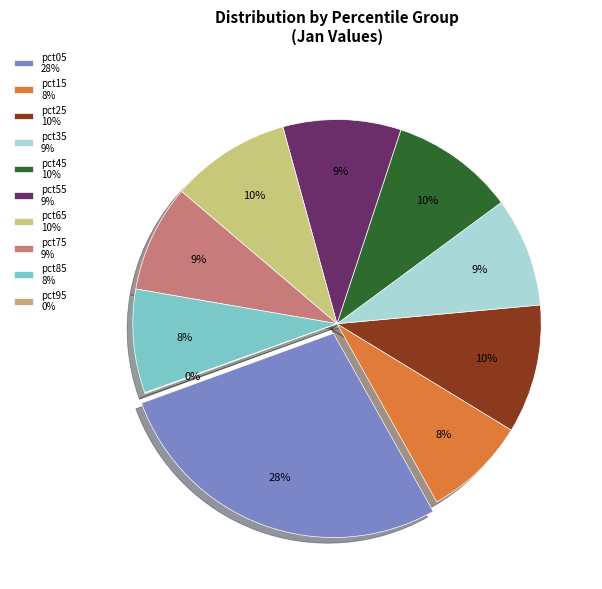

To the nearest percent, what portion does pct25 represent?

10%